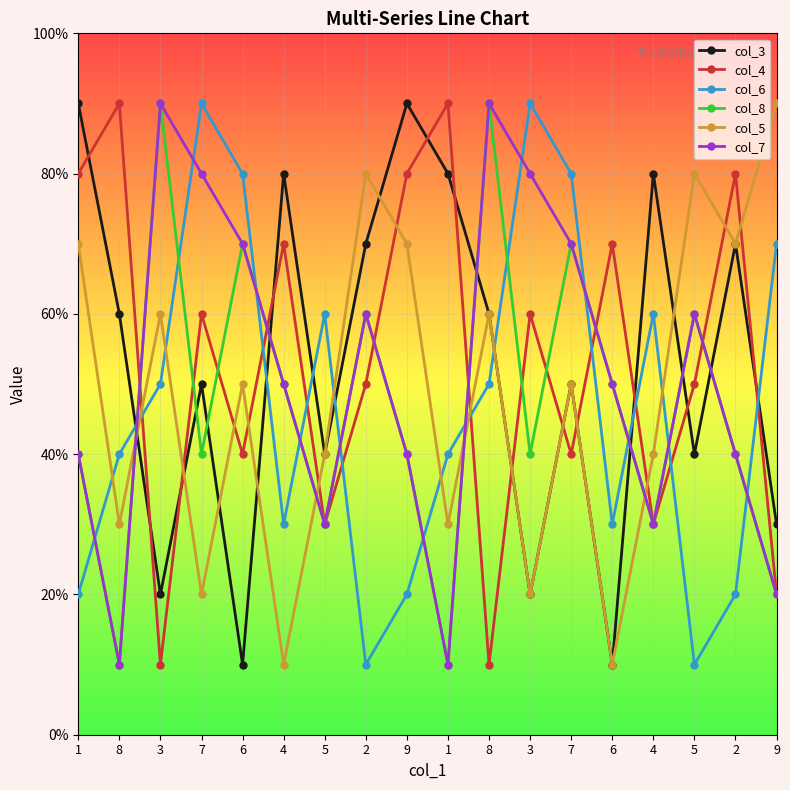

Where does the col_7 series first go above 5?

3